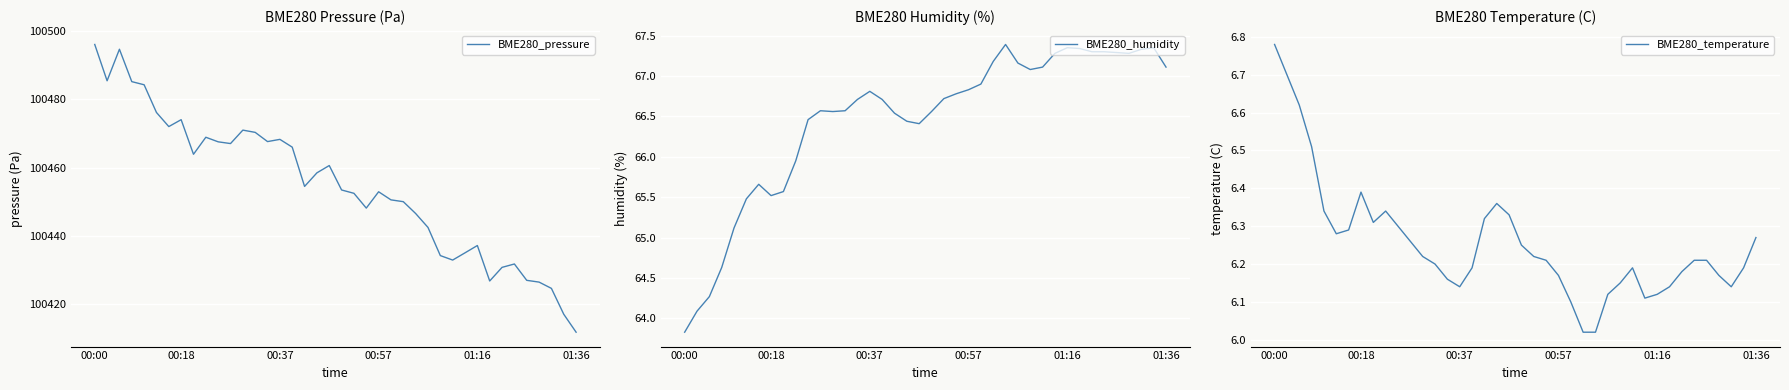

What is the value of the BME280_temperature point at the 10th from the left?

6.3